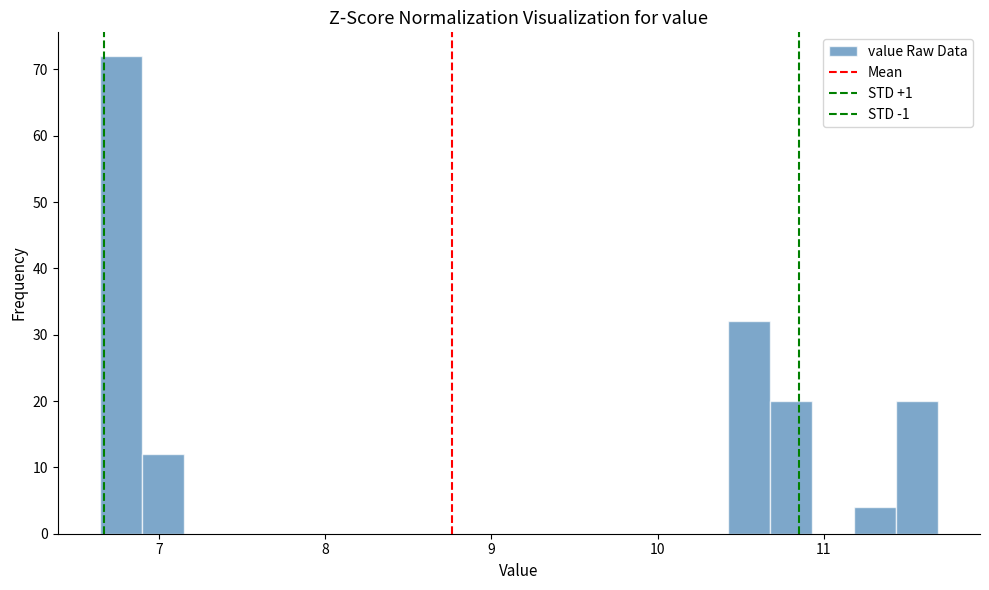

Around what value on the x-axis is the tallest bar? Give the approximate position of its centre, as read against the axis.

6.8